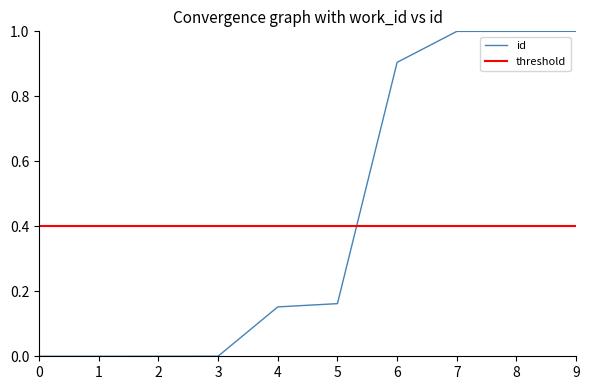

Does the chart have visible grid lines?

No